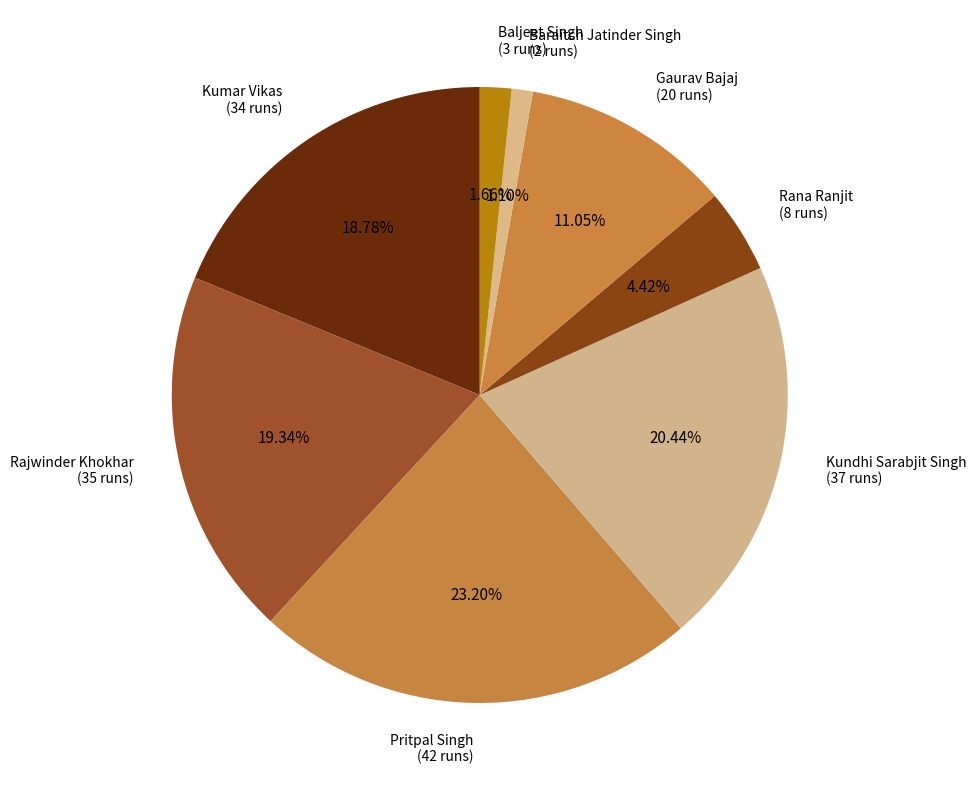

Rank the categories by value from lowest to highest.

Baraitch Jatinder Singh (2 runs), Baljeet Singh (3 runs), Rana Ranjit (8 runs), Gaurav Bajaj (20 runs), Kumar Vikas (34 runs), Rajwinder Khokhar (35 runs), Kundhi Sarabjit Singh (37 runs), Pritpal Singh (42 runs)